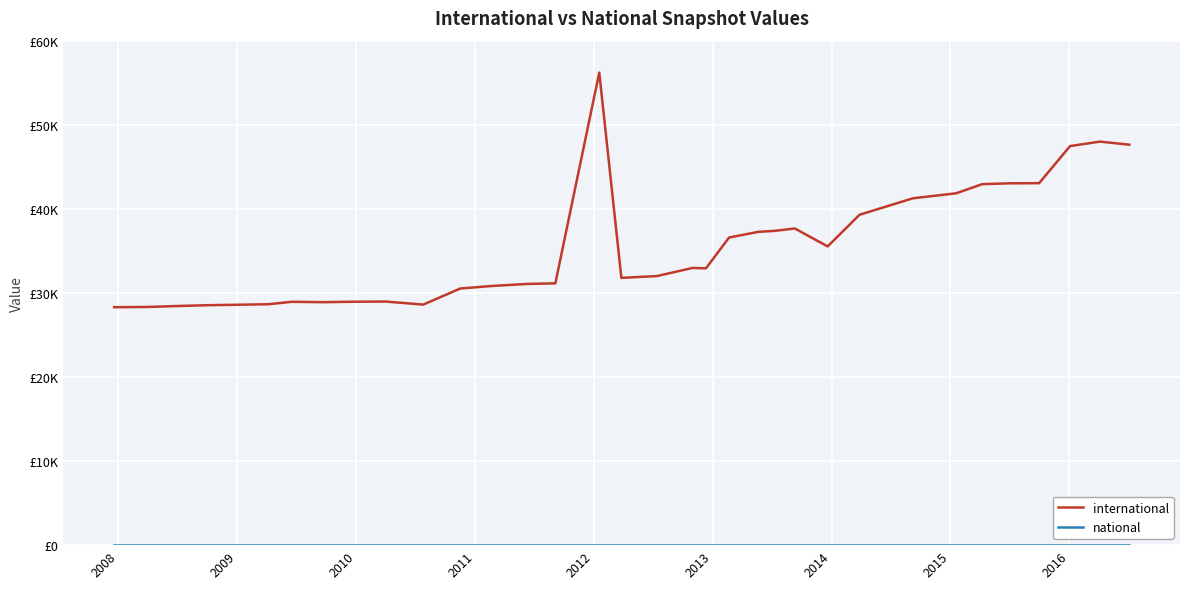

Is this an area chart (filled region under the line)?

No